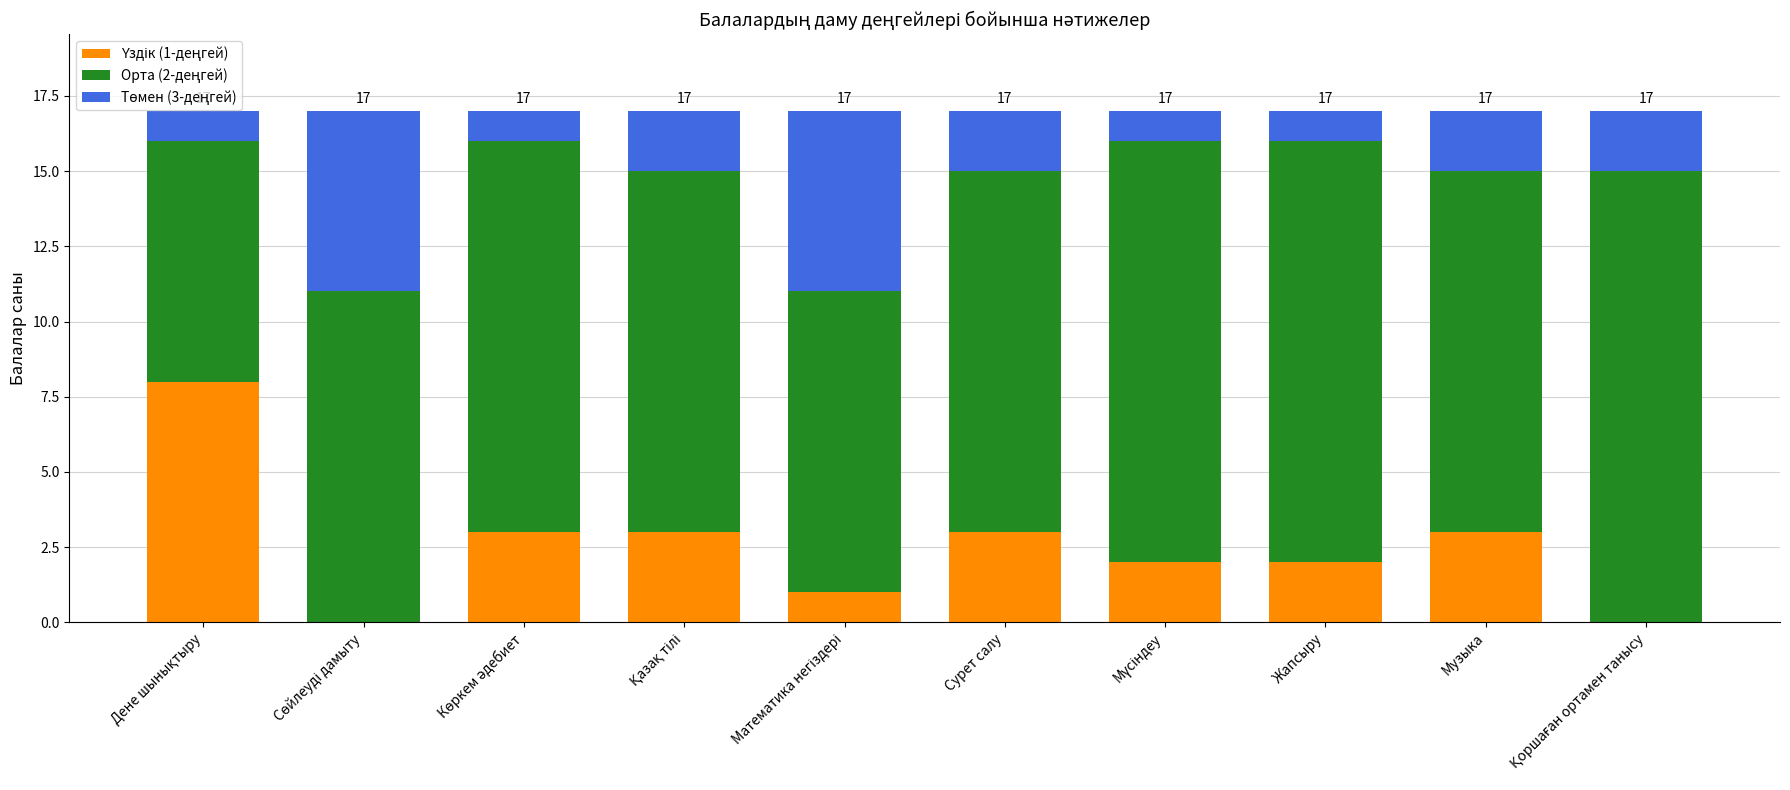

Rank the series at Қазақ тілі from lowest to highest value.

Төмен (3-деңгей), Үздік (1-деңгей), Орта (2-деңгей)